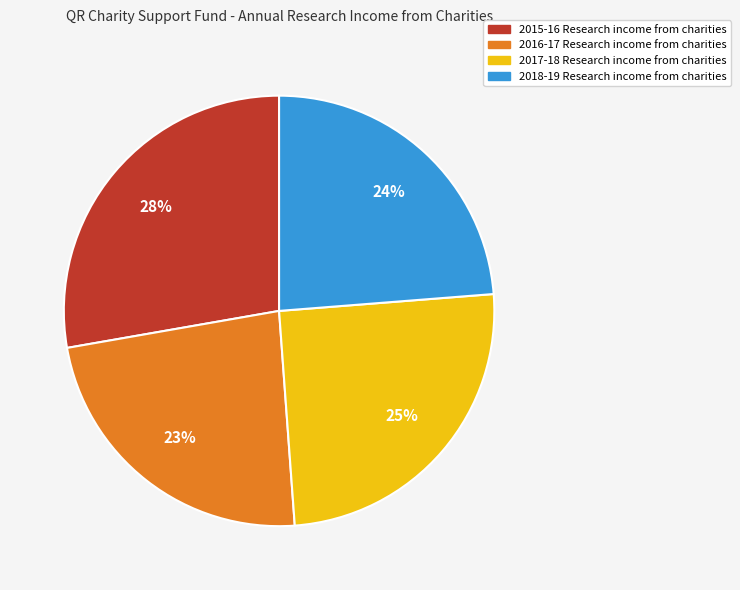

Does any single category account for the majority?

No